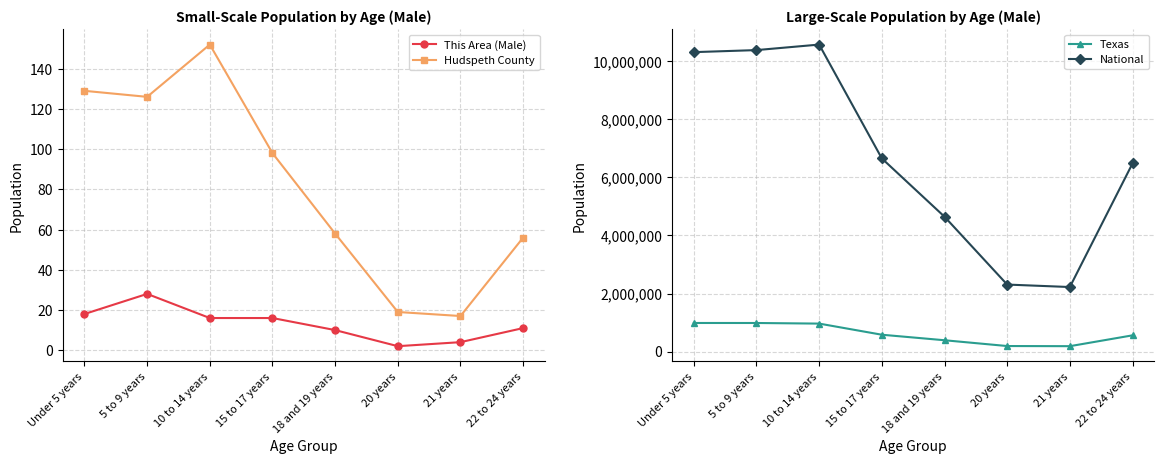

What is the difference between the second highest and minimum values in the Hudspeth County series?

112